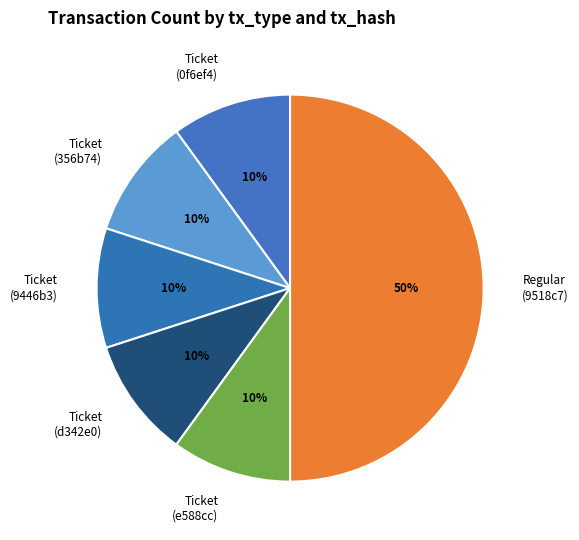

Does Ticket (356b74) account for over 50% of the chart?

No